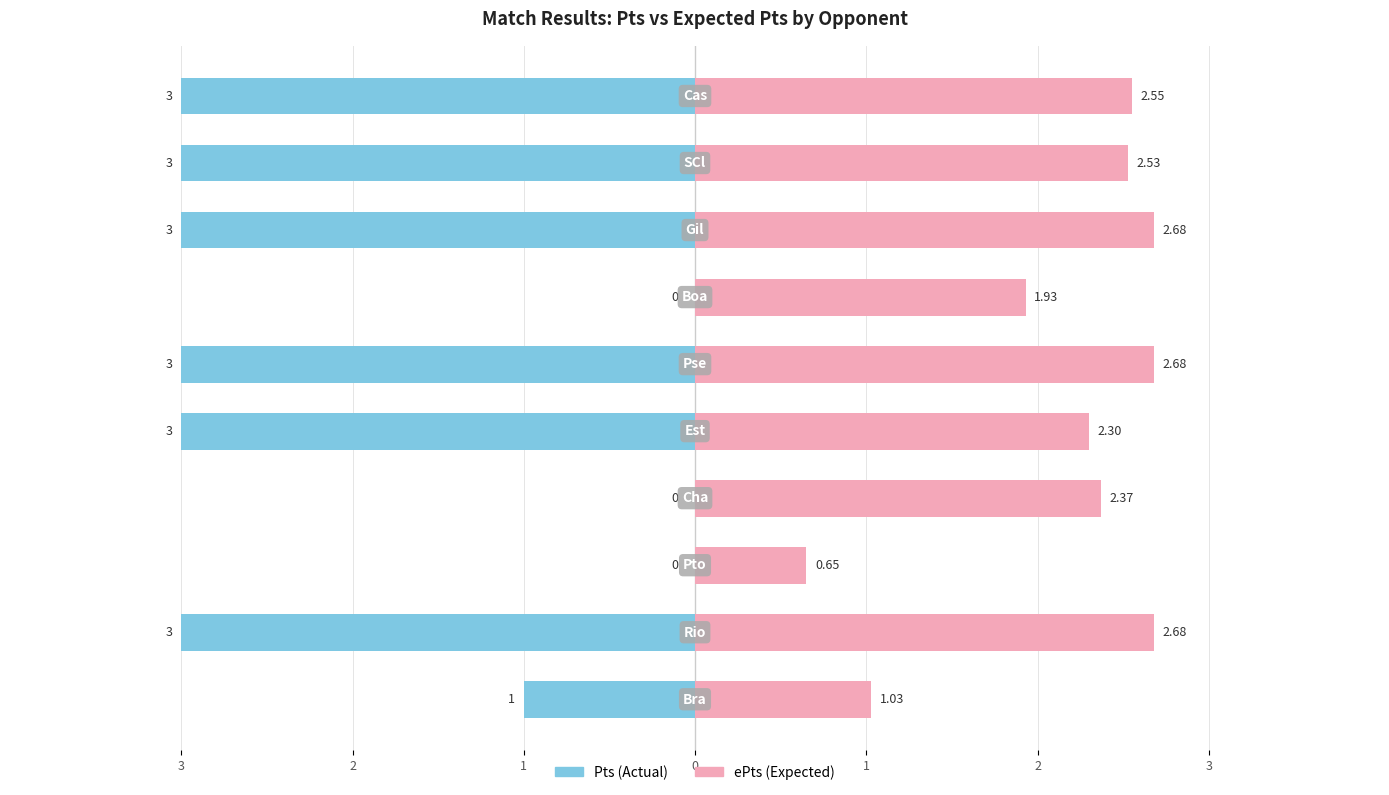

Reading right to left, list all the values displayed in this chart.

Pts: -3.0	-3.0	-3.0	0.0	-3.0	-3.0	0.0	0.0	-3.0	-1.0
ePts: 2.5	2.5	2.7	1.9	2.7	2.3	2.4	0.7	2.7	1.0